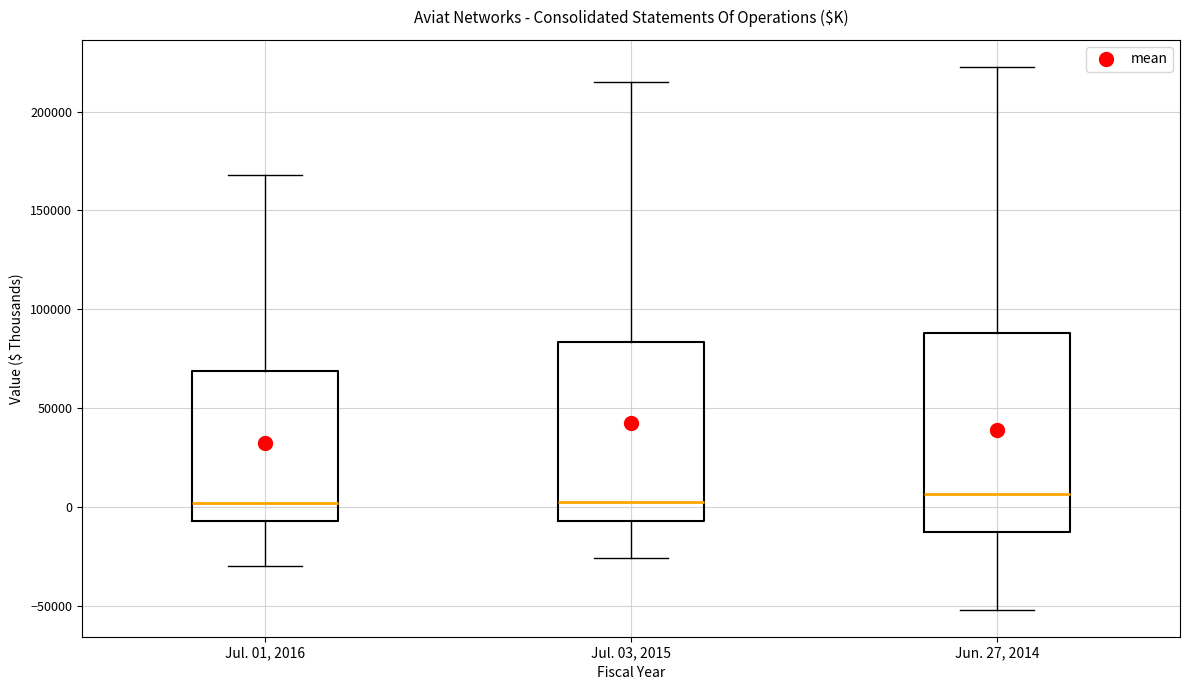

Comparing the boxes themselves (not the whiskers), which one is the tallest?

Jun. 27, 2014